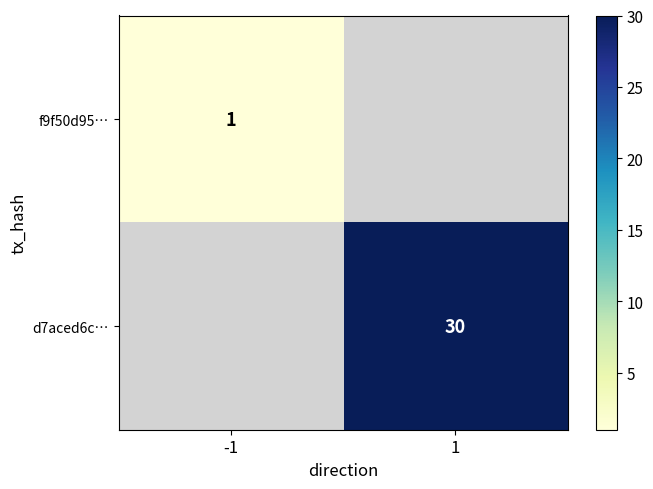

Is the value of f9f50d95… at -1 greater than the value of d7aced6c… at 1?

No